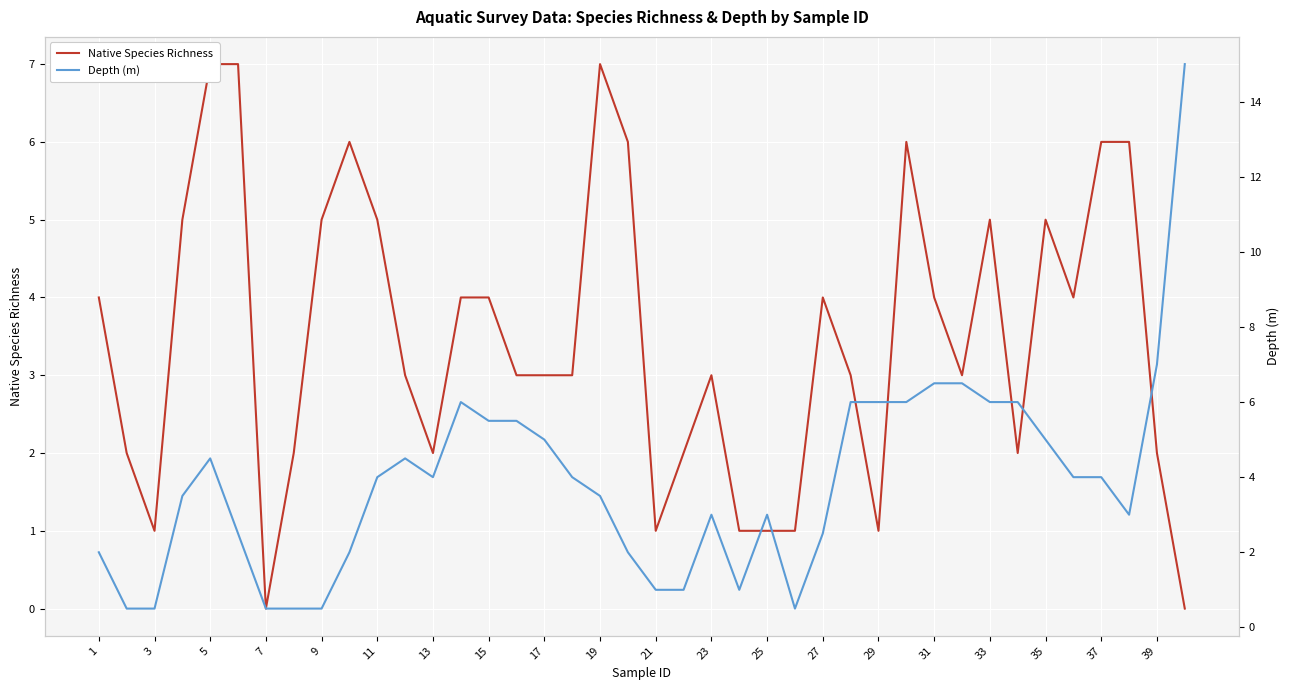

Reading left to right, list all the values displayed in this chart.

Native Species Richness: 4.0	2.0	1.0	5.0	7.0	7.0	0.0	2.0	5.0	6.0	5.0	3.0	2.0	4.0	4.0	3.0	3.0	3.0	7.0	6.0	1.0	2.0	3.0	1.0	1.0	1.0	4.0	3.0	1.0	6.0	4.0	3.0	5.0	2.0	5.0	4.0	6.0	6.0	2.0	0.0
Depth (m): 2.0	0.5	0.5	3.5	4.5	2.5	0.5	0.5	0.5	2.0	4.0	4.5	4.0	6.0	5.5	5.5	5.0	4.0	3.5	2.0	1.0	1.0	3.0	1.0	3.0	0.5	2.5	6.0	6.0	6.0	6.5	6.5	6.0	6.0	5.0	4.0	4.0	3.0	7.0	15.0